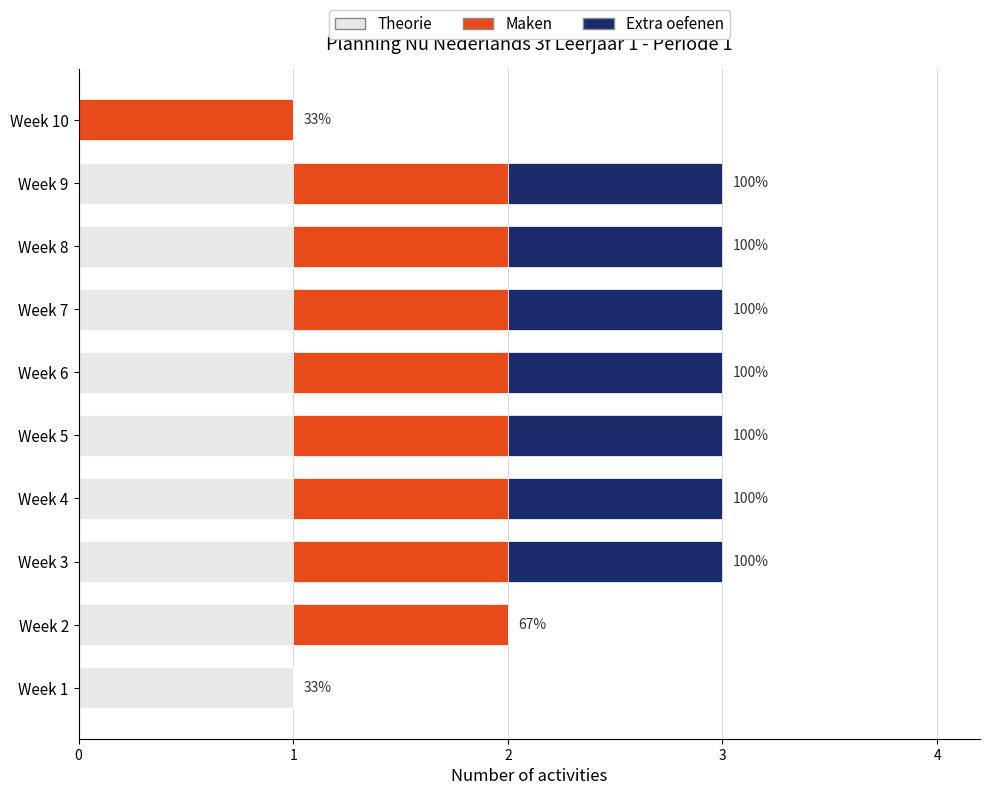

How many distinct data groups are displayed?

3